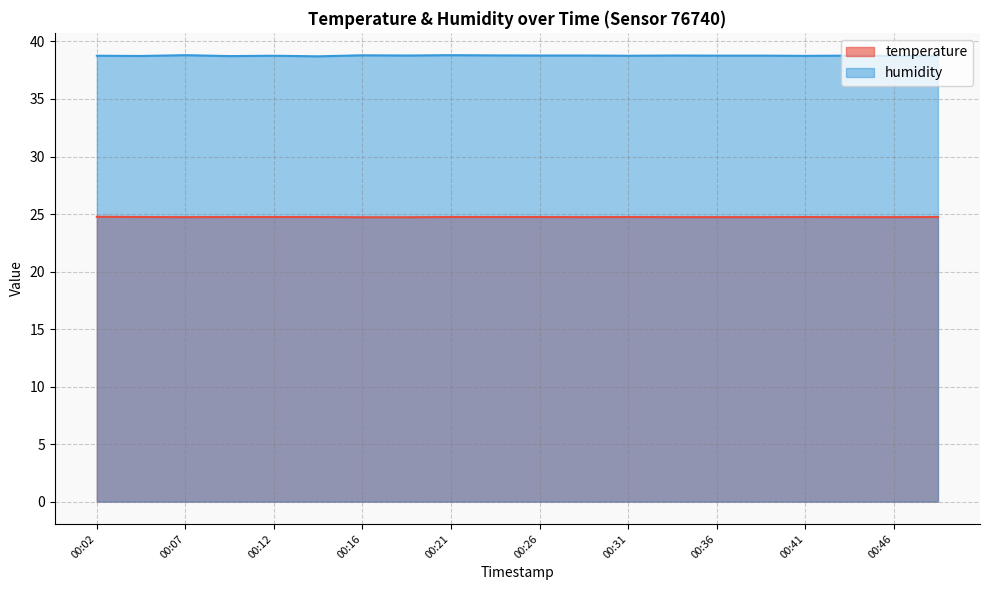

What is the lowest value of the humidity series?

38.7